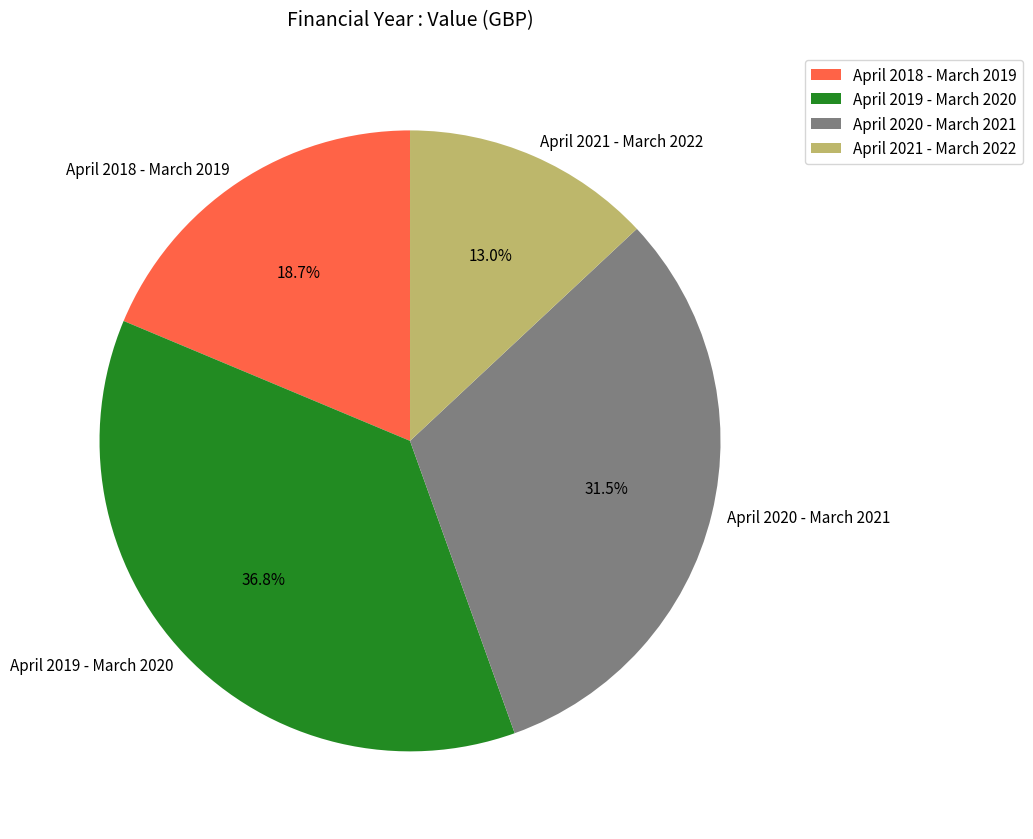

Rank the categories by value from highest to lowest.

April 2019 - March 2020, April 2020 - March 2021, April 2018 - March 2019, April 2021 - March 2022